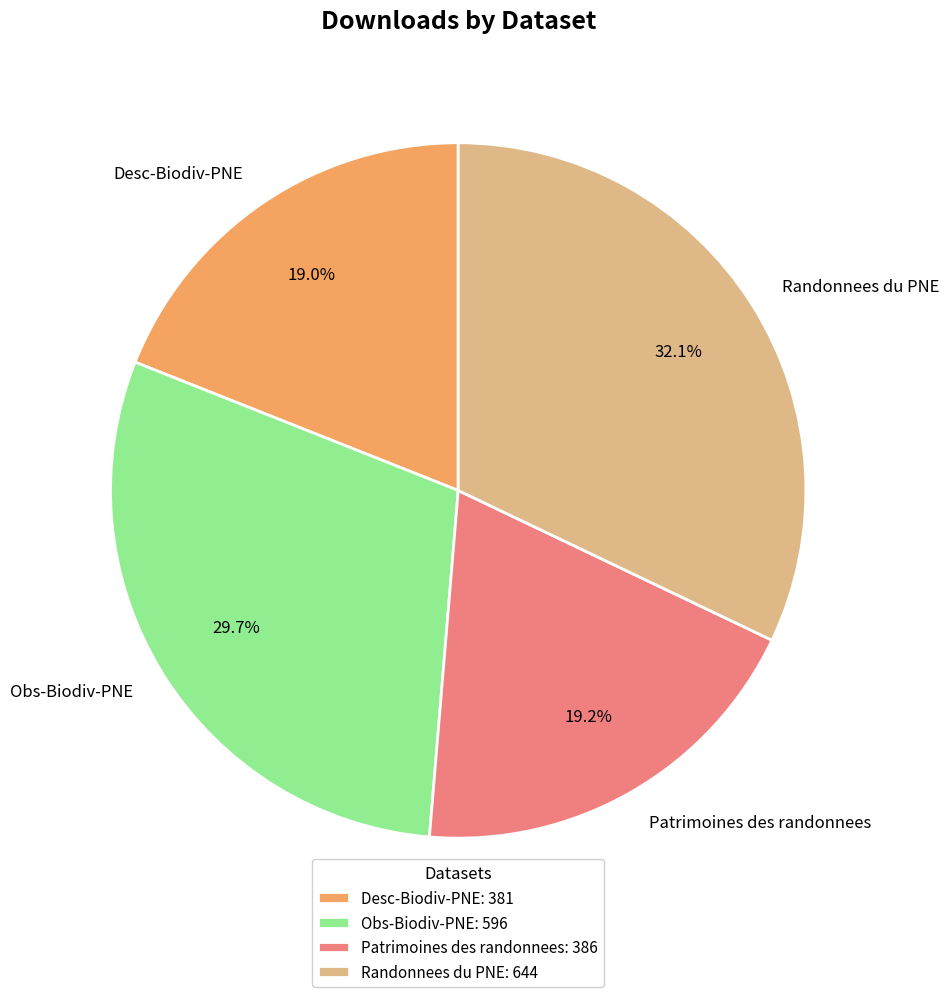

To the nearest percent, what portion does Desc-Biodiv-PNE represent?

19%